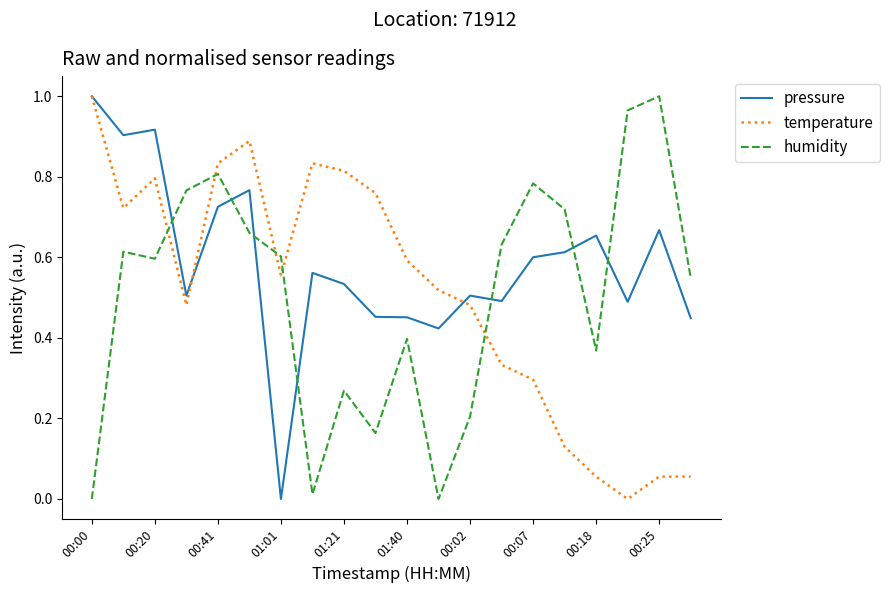

After their last crossing, which series has the higher values: humidity or temperature?

humidity